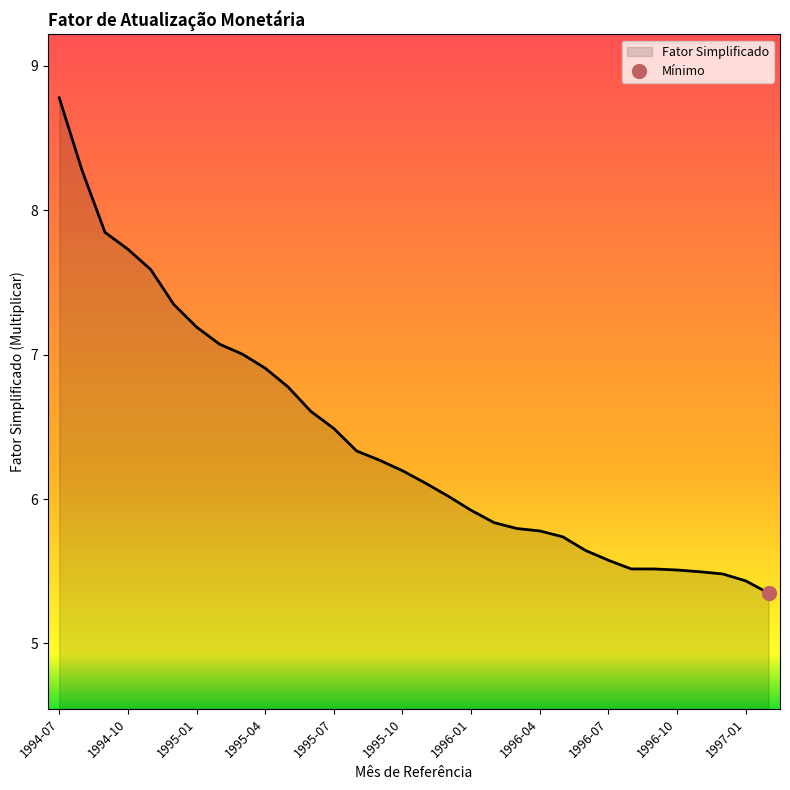

What is the sum of the values at 1996-07 and 1995-09?

11.8